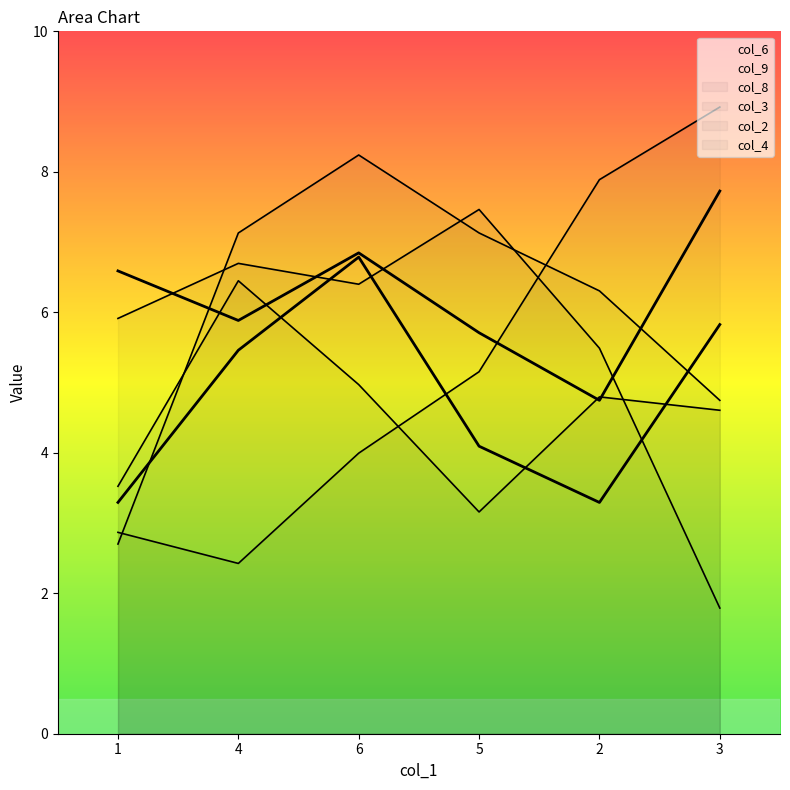

Rank the series at 5 from lowest to highest value.

col_3, col_6, col_2, col_9, col_4, col_8